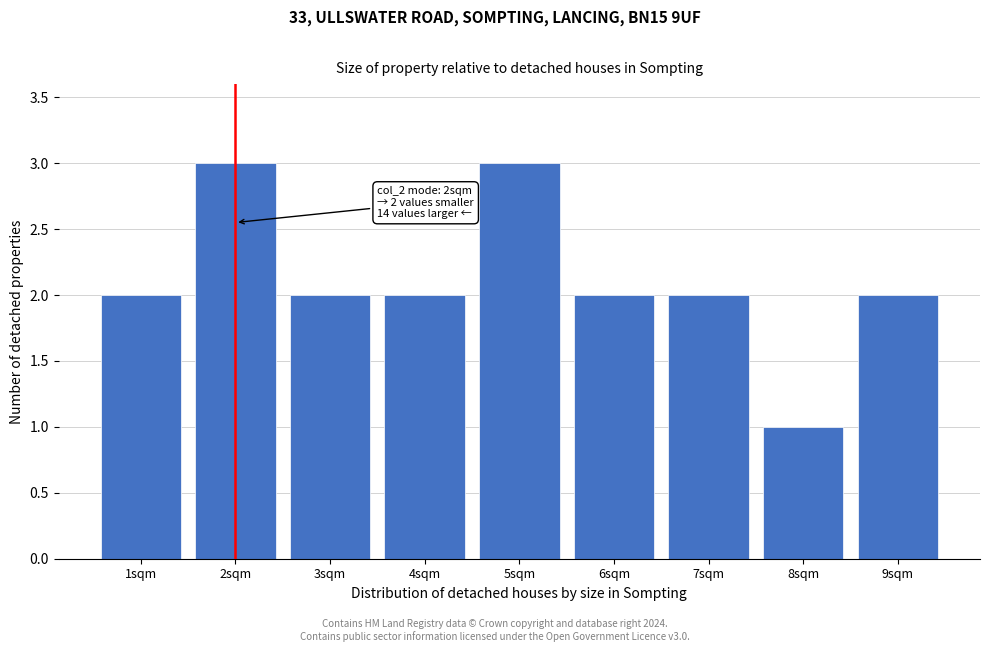

Reading left to right, extract all data points from this chart.

2	3	2	2	3	2	2	1	2